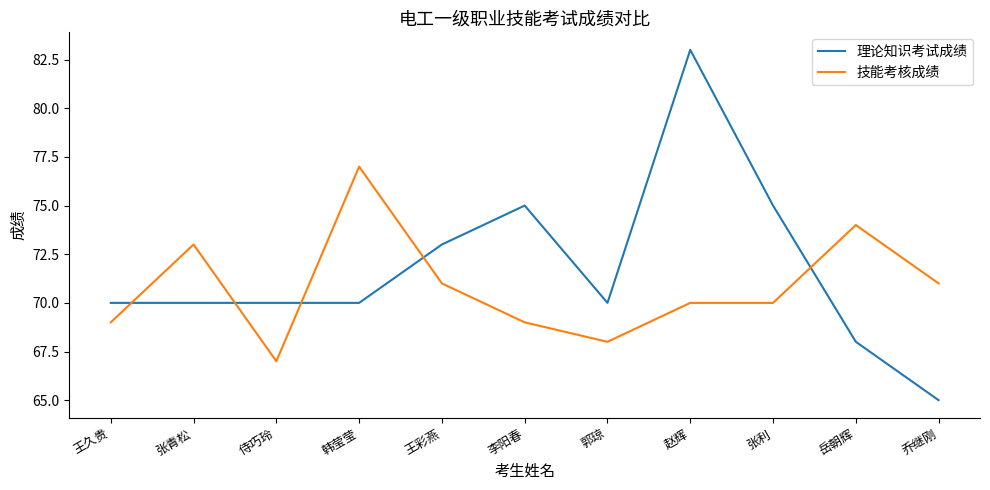

What is the approximate value of 技能考核成绩 at 侍巧玲, to the nearest 5?

65